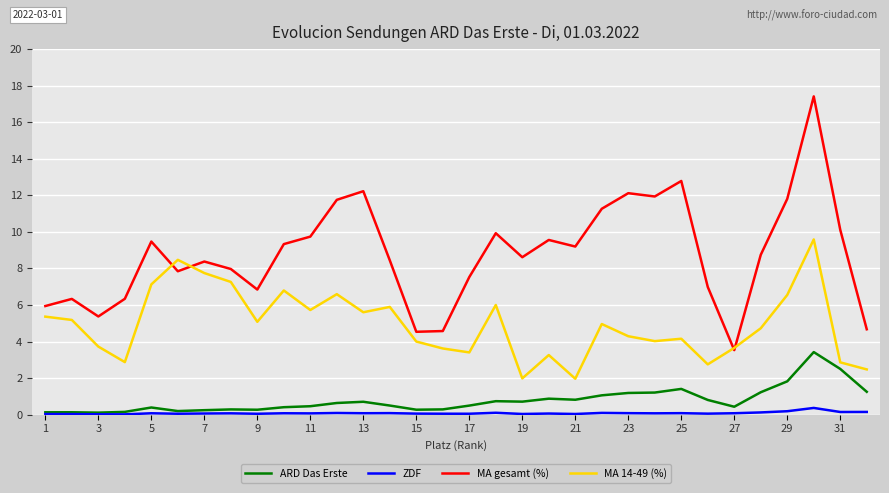

What is the average value of the ARD Das Erste series?

0.8